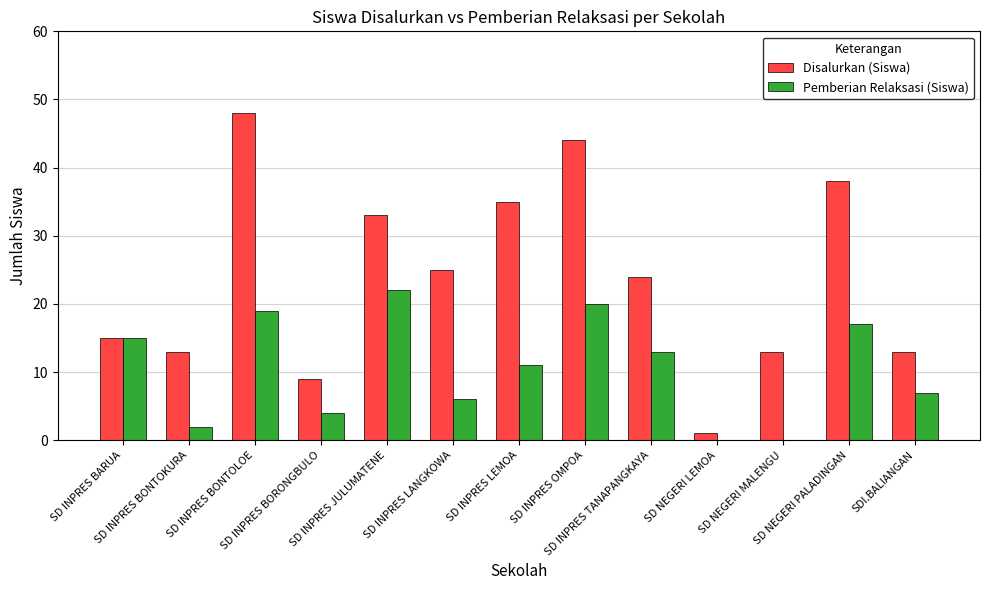

Where is Disalurkan (Siswa) nearest to the value 24?

SD INPRES TANAPANGKAYA